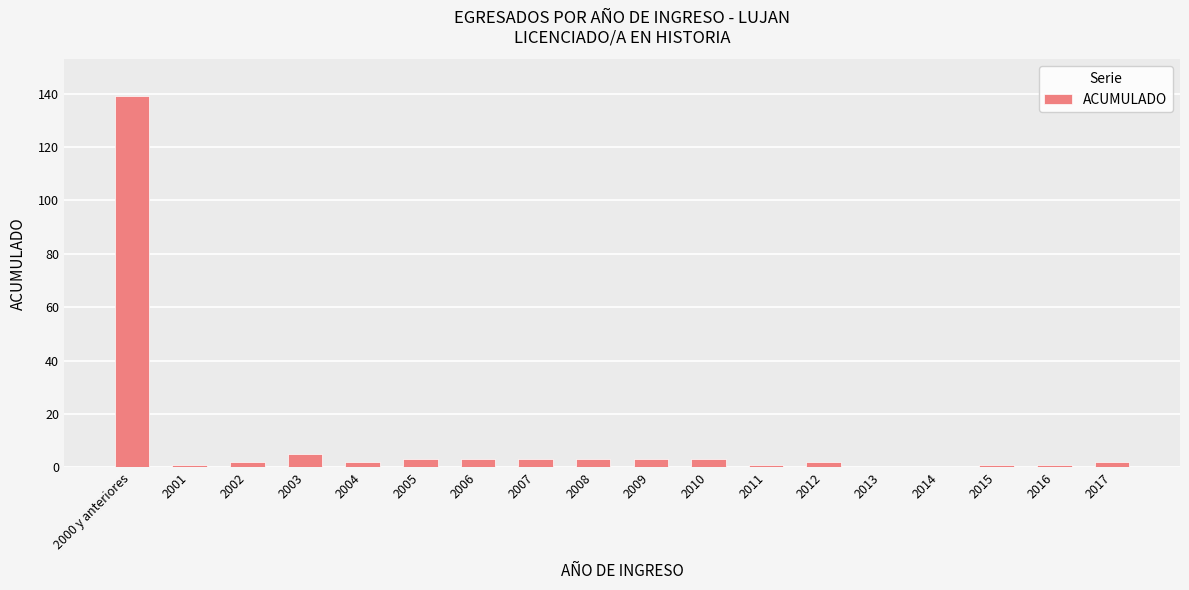

Which category has the highest value across all series?

2000 y anteriores